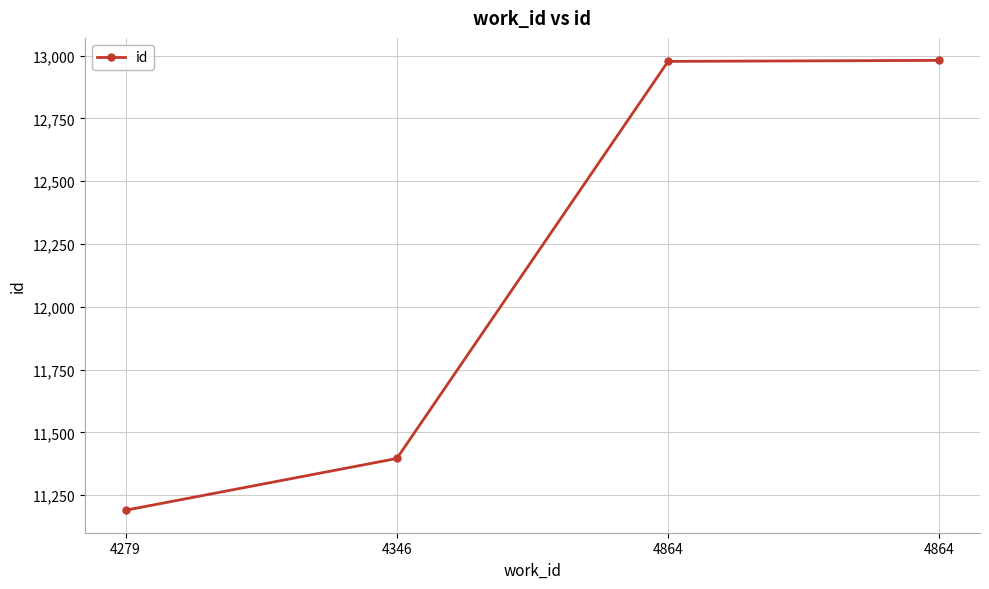

How many lines are shown in the chart?

1